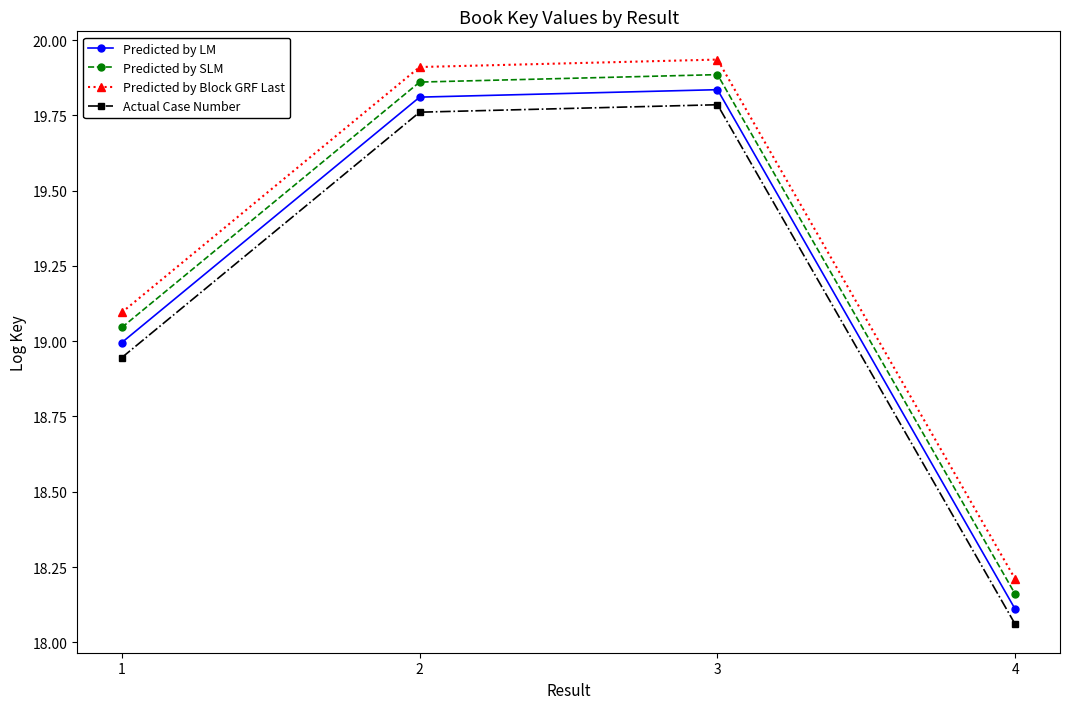

At which label does Predicted by Block GRF Last reach its minimum?

4